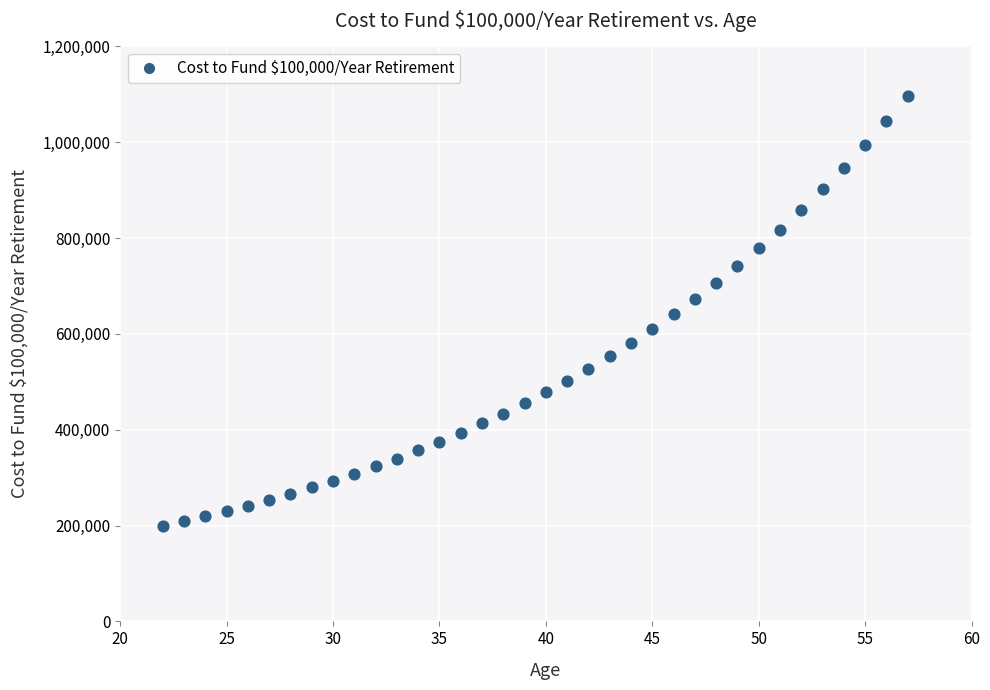

What is the range of X values (max minus min)?

35.0